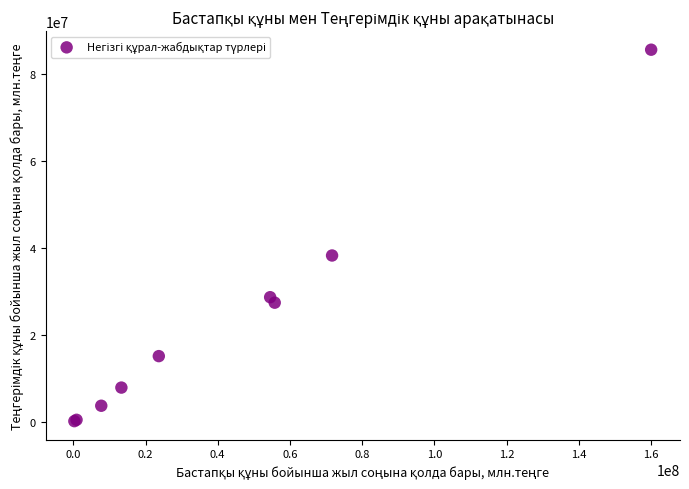

What Y value in the scatter plot is closest to 42906591?

38298208.5